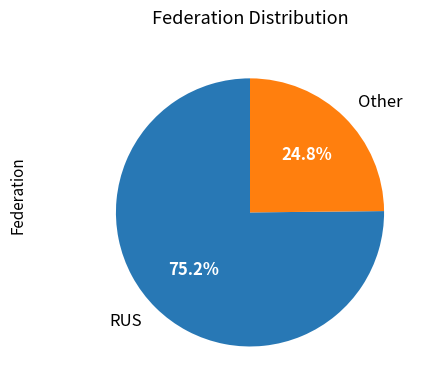

What portion of the pie excludes Other?

75.2%